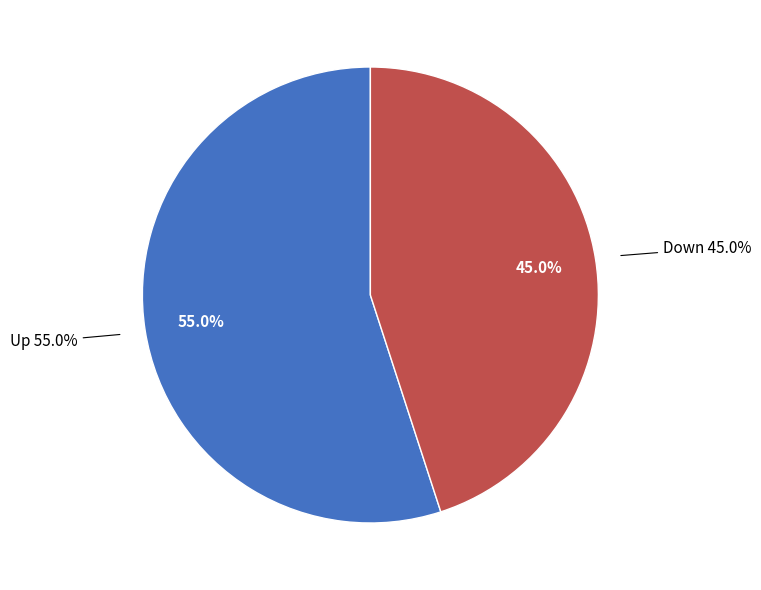

What is the smallest slice in the pie chart?

Down